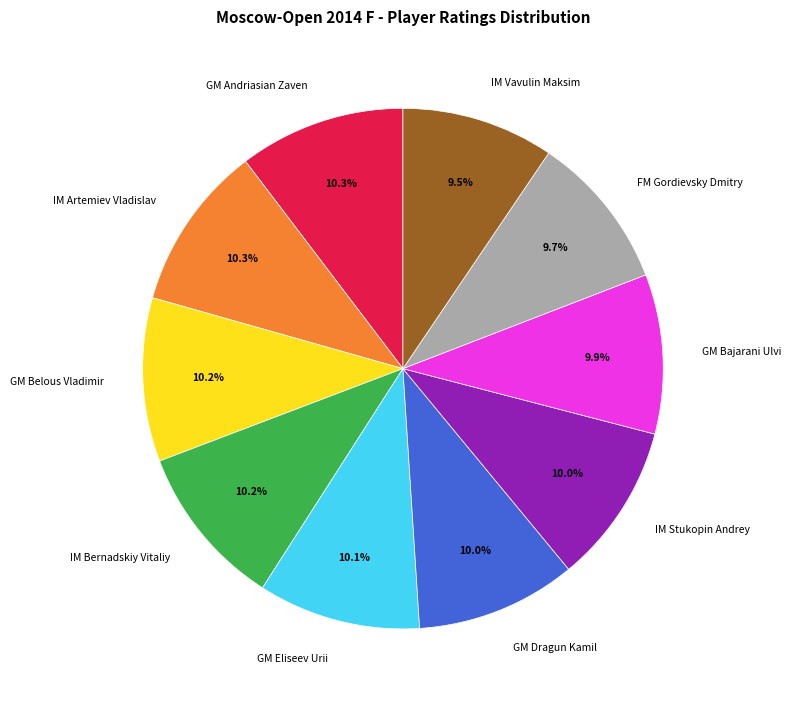

The GM Eliseev Urii slice represents 10% of the pie. True or false?

True